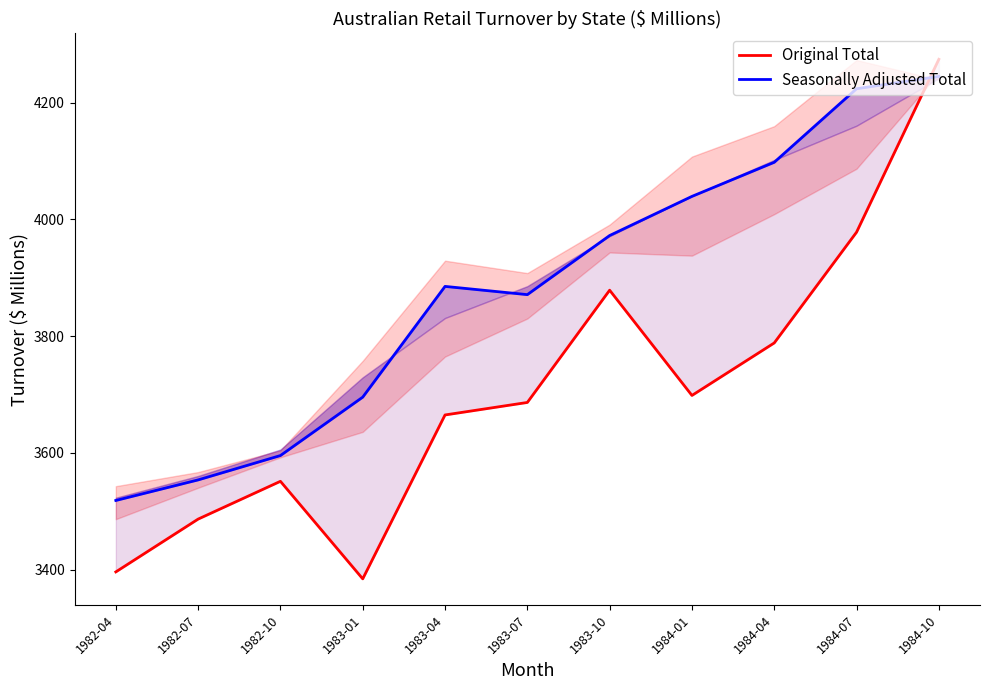

True or false: Seasonally Adjusted Total and Original Total cross at least once.

True